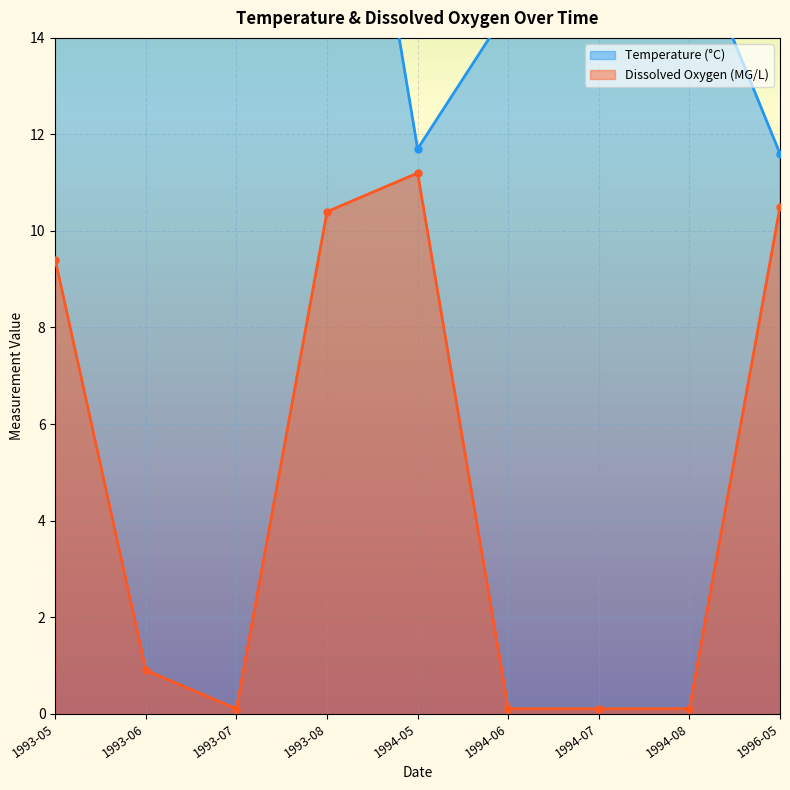

Reading left to right, extract all data points from this chart.

Temperature (°C): 16.5	14.6	15.4	23.0	11.7	14.6	14.8	16.2	11.6
Dissolved Oxygen (MG/L): 9.4	0.9	0.1	10.4	11.2	0.1	0.1	0.1	10.5